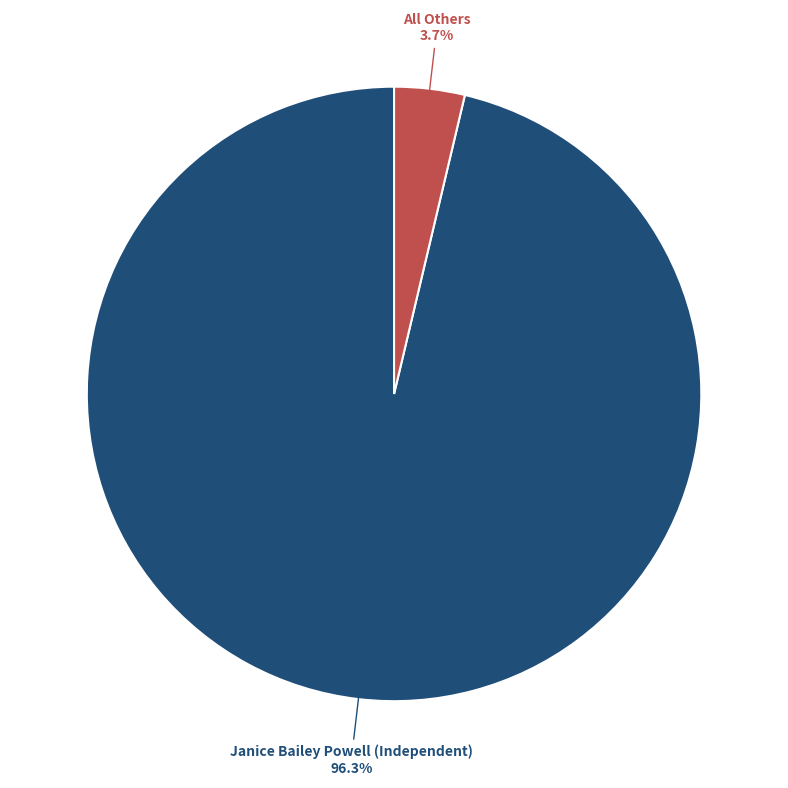

To the nearest percent, what is the difference between the largest and smallest slice percentages?

93%